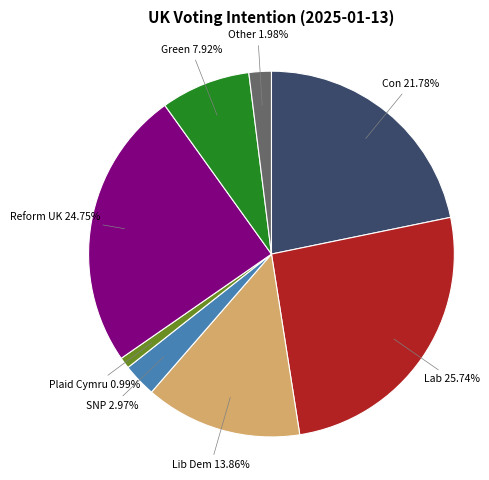

Rank the categories by value from lowest to highest.

Plaid Cymru, Other, SNP, Green, Lib Dem, Con, Reform UK, Lab